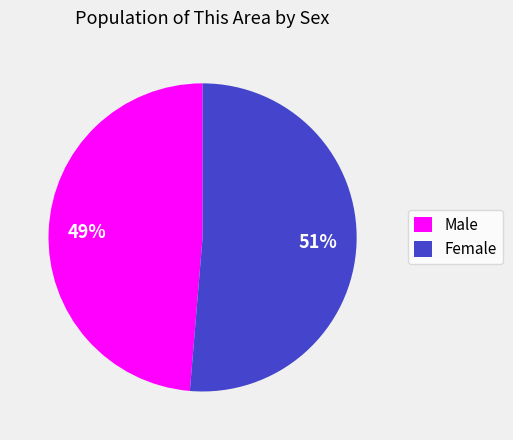

How many slices are in this pie chart?

2